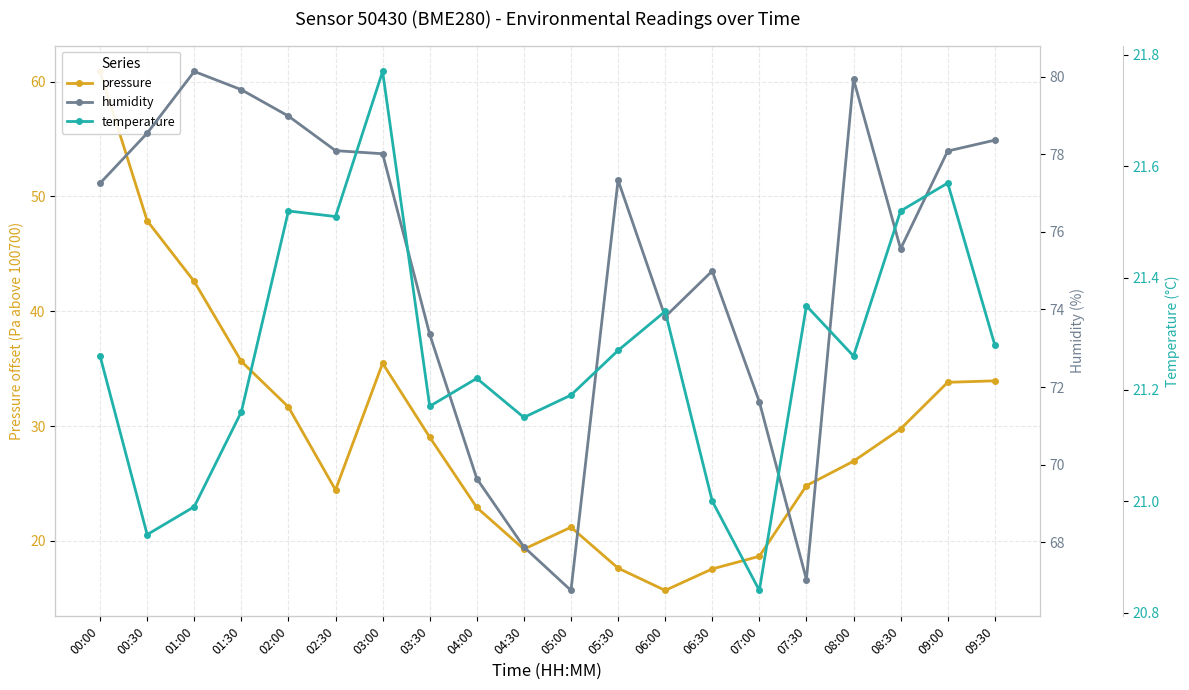

The value of pressure at 06:30 is 29.2. True or false?

False